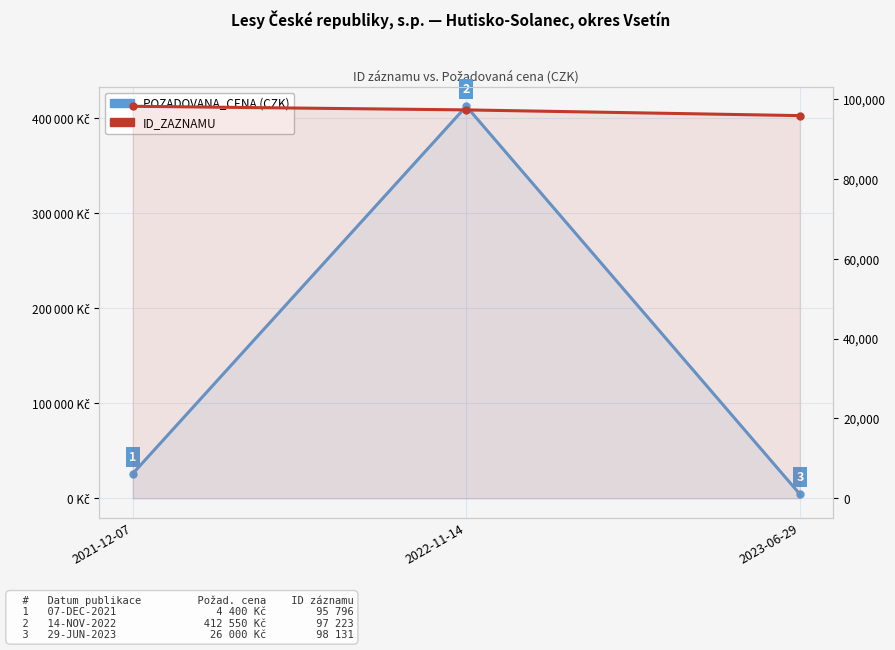

At 2021-12-07, list the series in order from largest to smallest.

ID_ZAZNAMU, POZADOVANA_CENA (CZK)